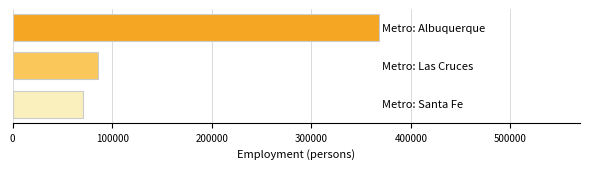

What is the value of the 3rd bar from the top?

71007.0